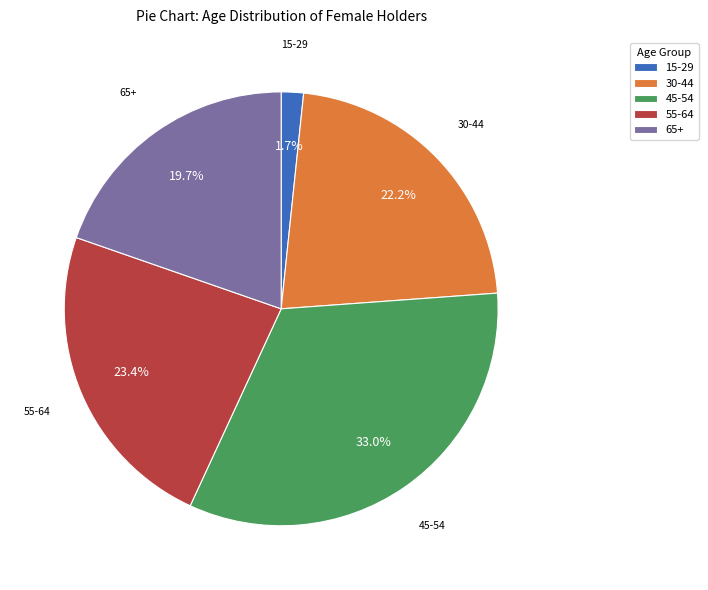

Count the number of slices in the pie.

5